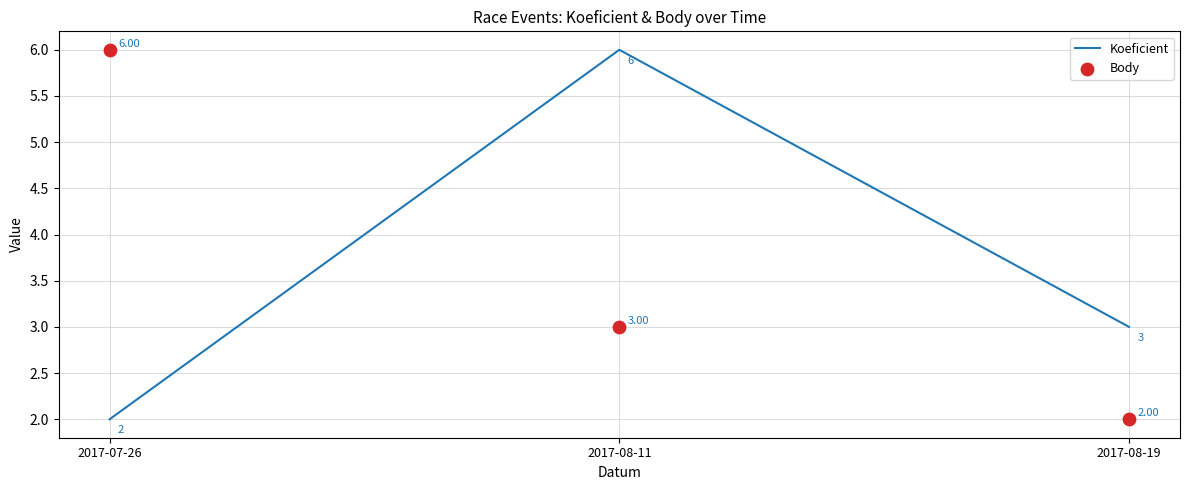

Which series contains the highest Y value?

Koeficient